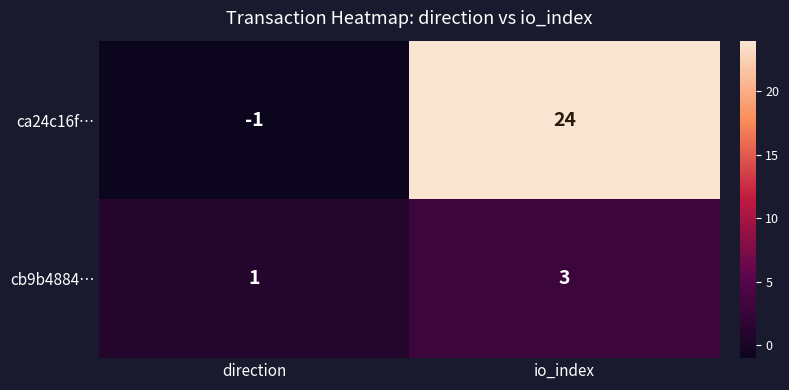

Which series has the largest range (max minus min)?

ca24c16f…